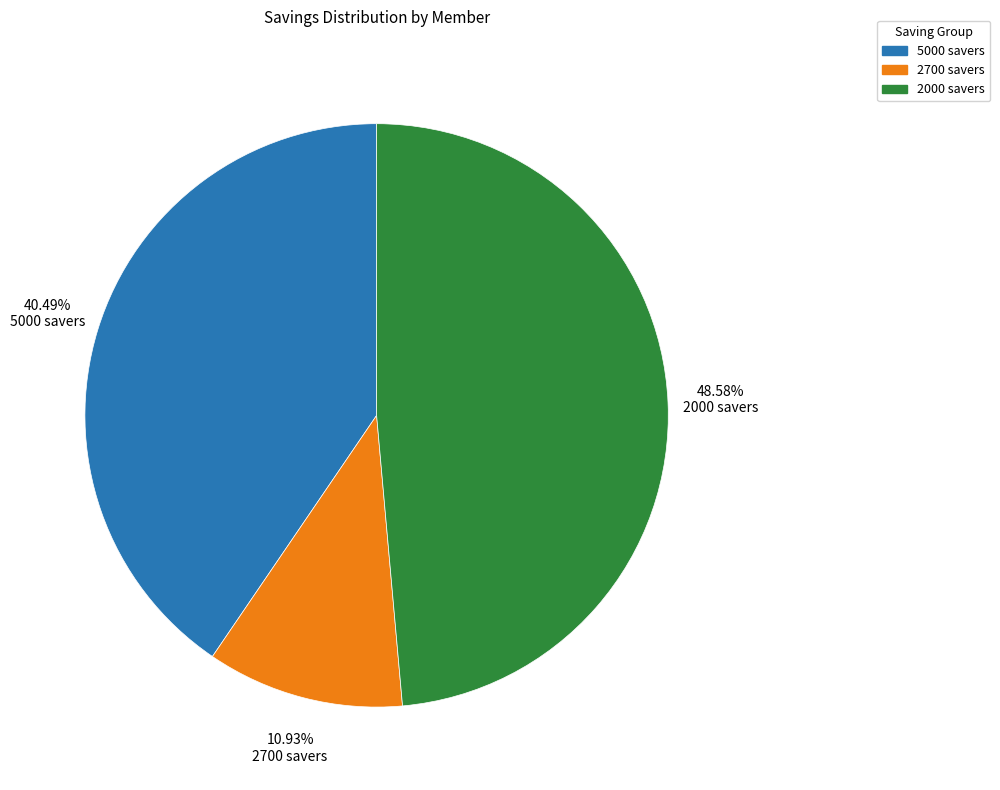

Does any single category account for the majority?

No